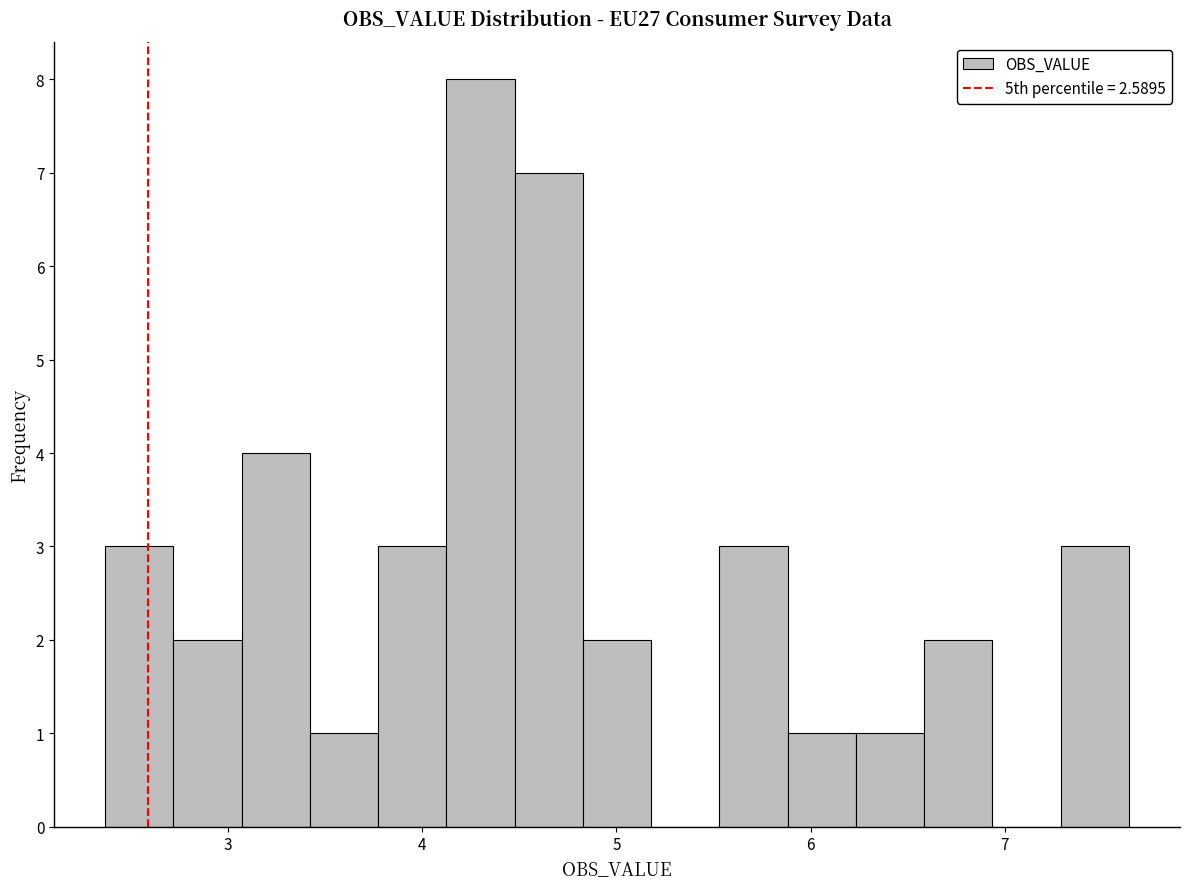

Around what value on the x-axis is the tallest bar? Give the approximate position of its centre, as read against the axis.

4.3